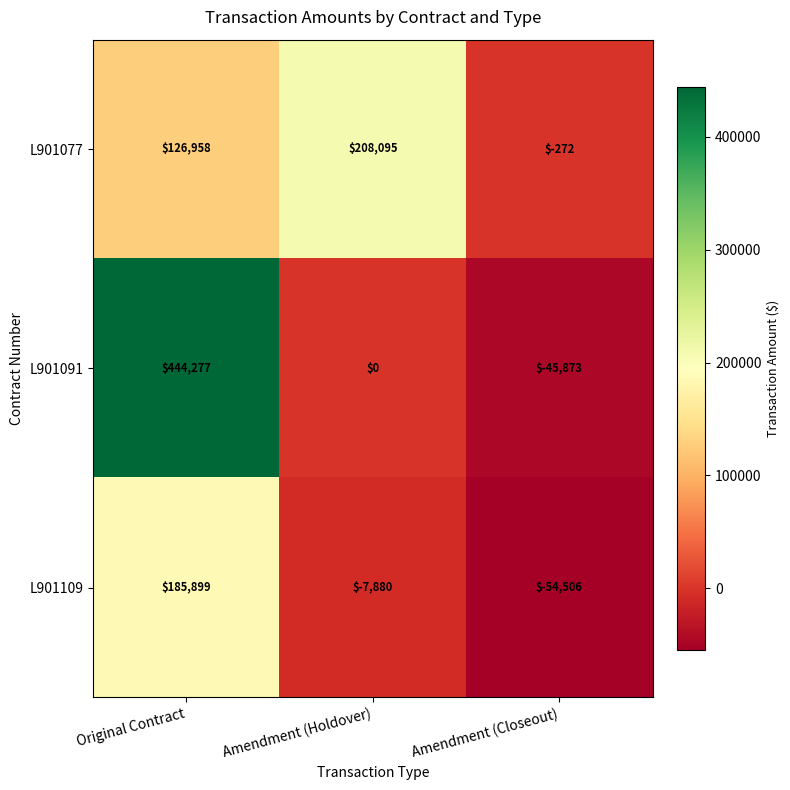

List the series in order of their peak value, lowest first.

L901109, L901077, L901091